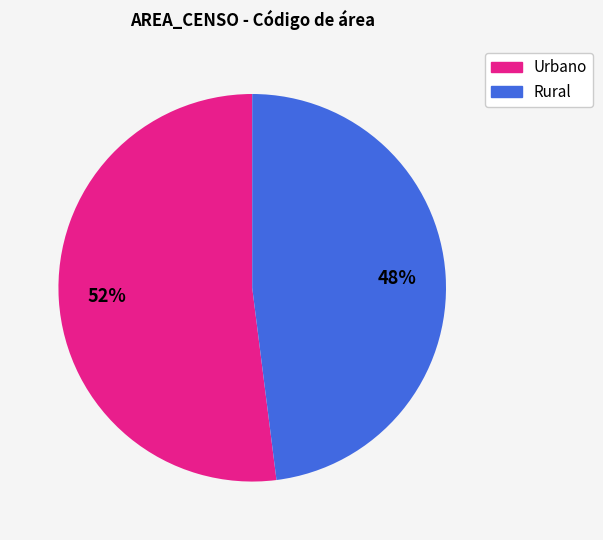

Which category accounts for the majority?

Urbano